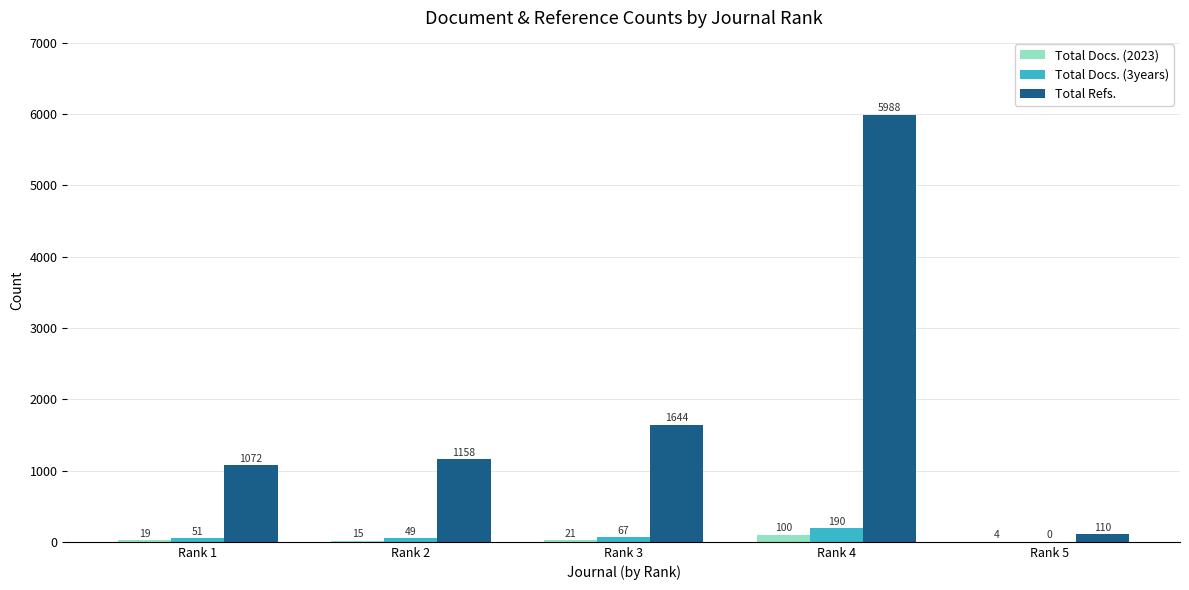

Which series has the largest total across all categories?

Total Refs.